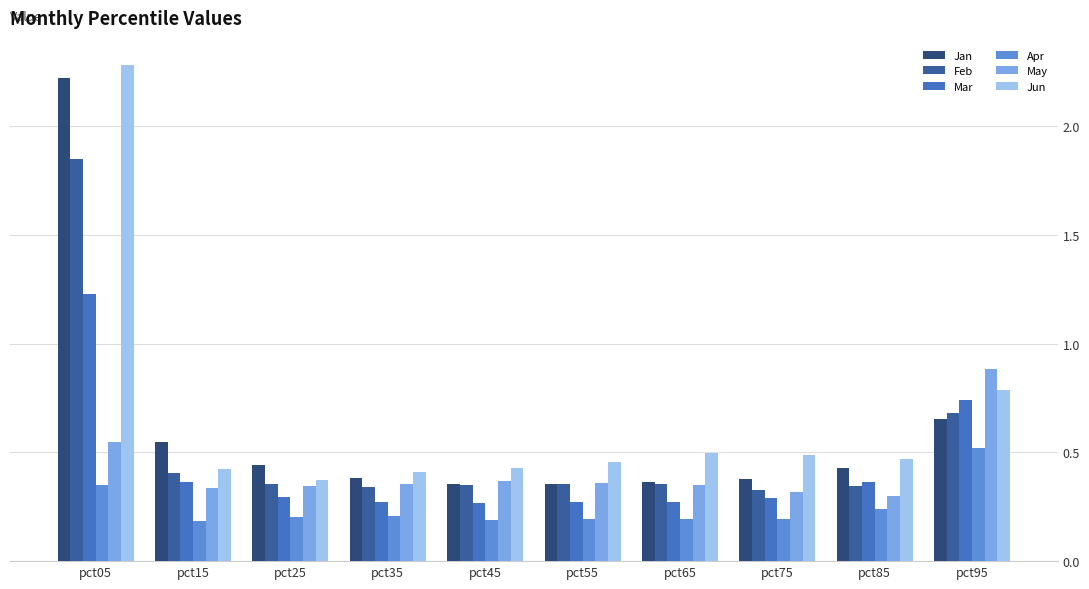

What is the highest value of the May series?

0.9